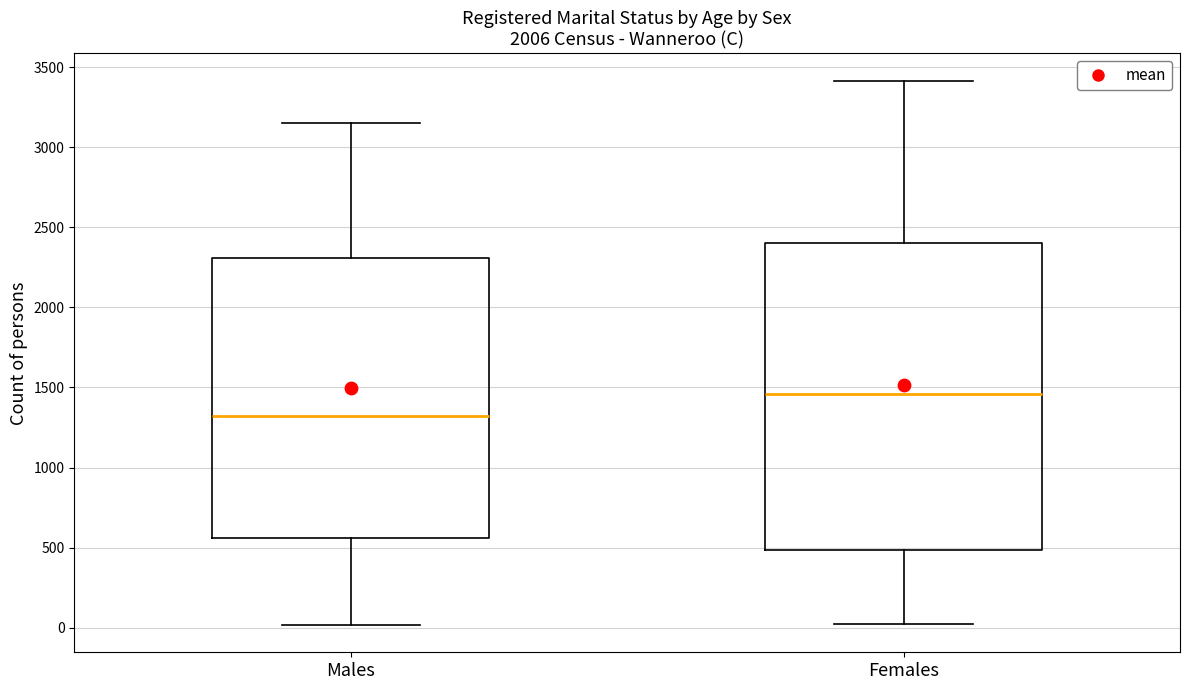

Reading left to right, read every box against the y-axis: the position of its median line, the range the box covers, and the ends of its whiskers. The values are not printed on the chart, so give them approximately, as read against the axis.

Males: median 1350, box 550 to 2300, whiskers 0 to 3150
Females: median 1450, box 500 to 2400, whiskers 0 to 3400